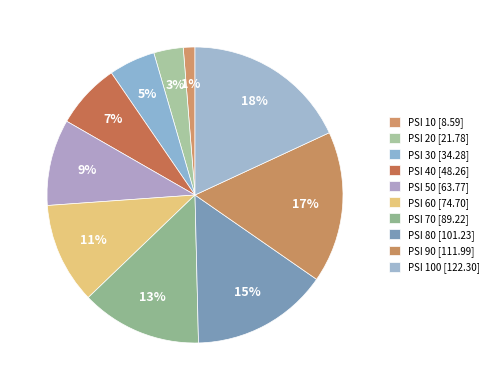

Count the number of slices in the pie.

10